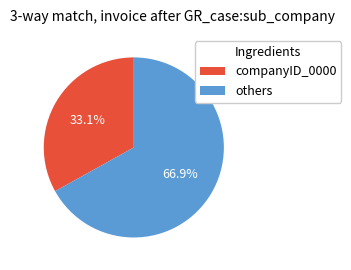

Does any single category account for the majority?

Yes